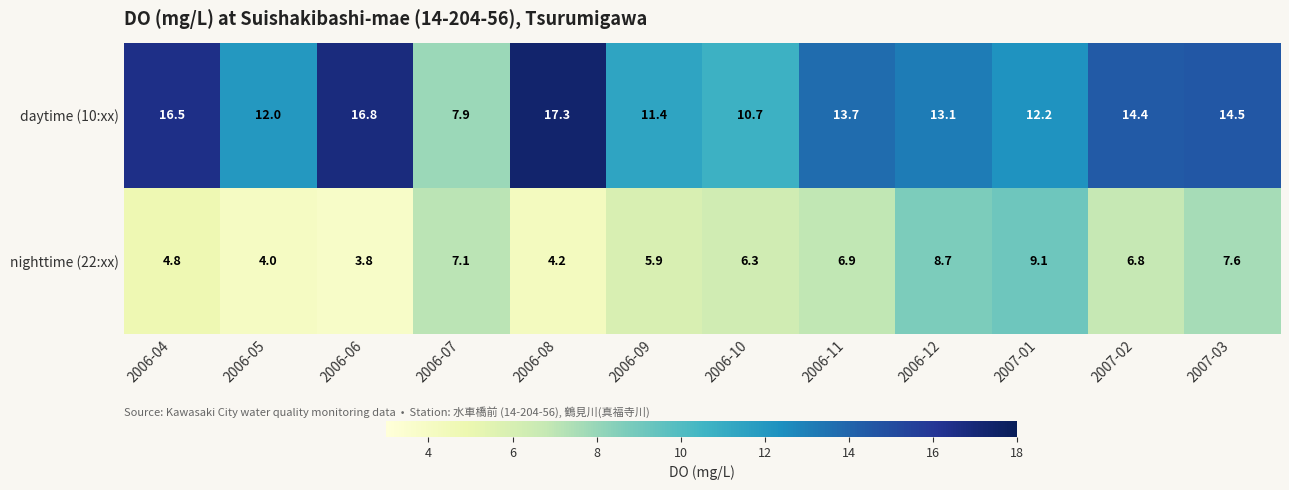

Where does the daytime (10:xx) series first go above 13?

2006-04